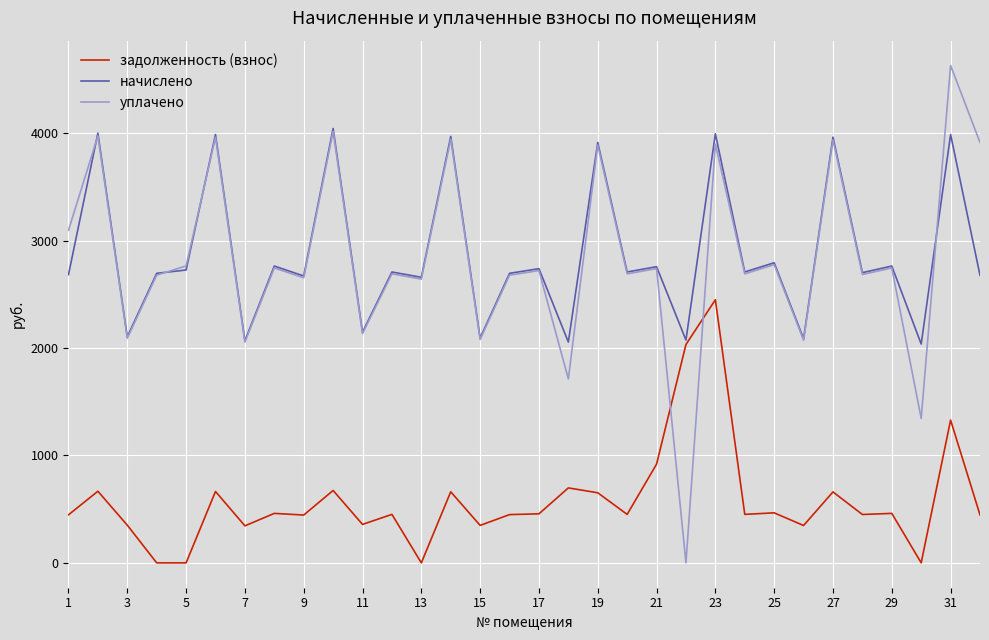

Rank the series by their maximum value, from highest to lowest.

уплачено, начислено, задолженность (взнос)